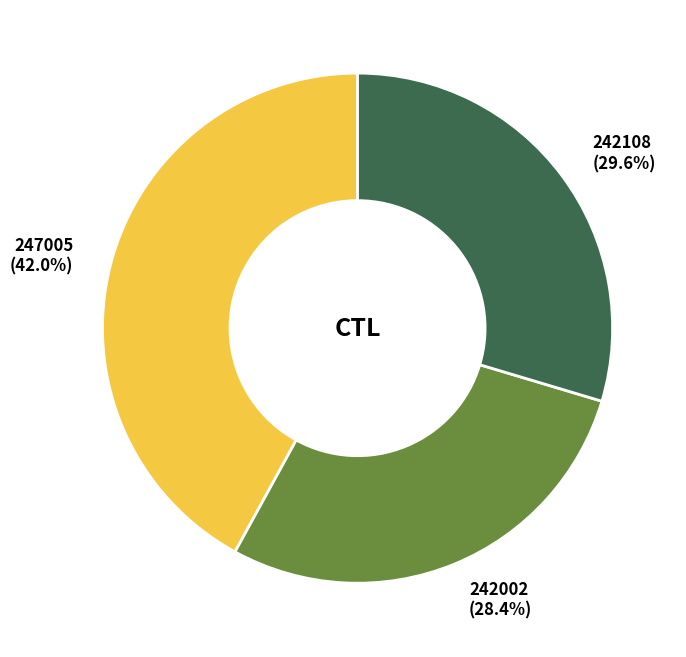

Count the number of slices in the pie.

3